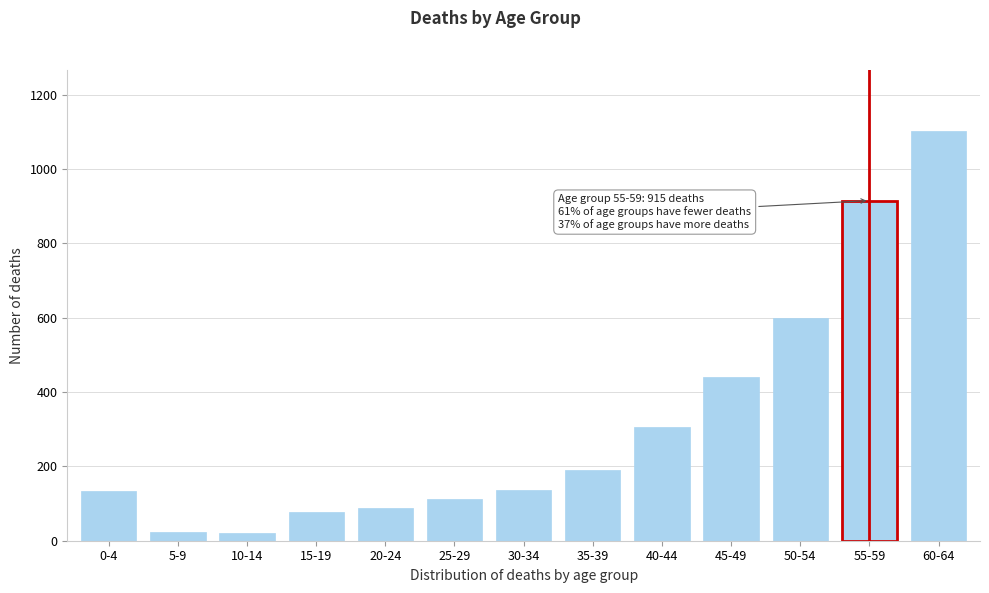

True or false: the data shows 83 at 30-34.

False